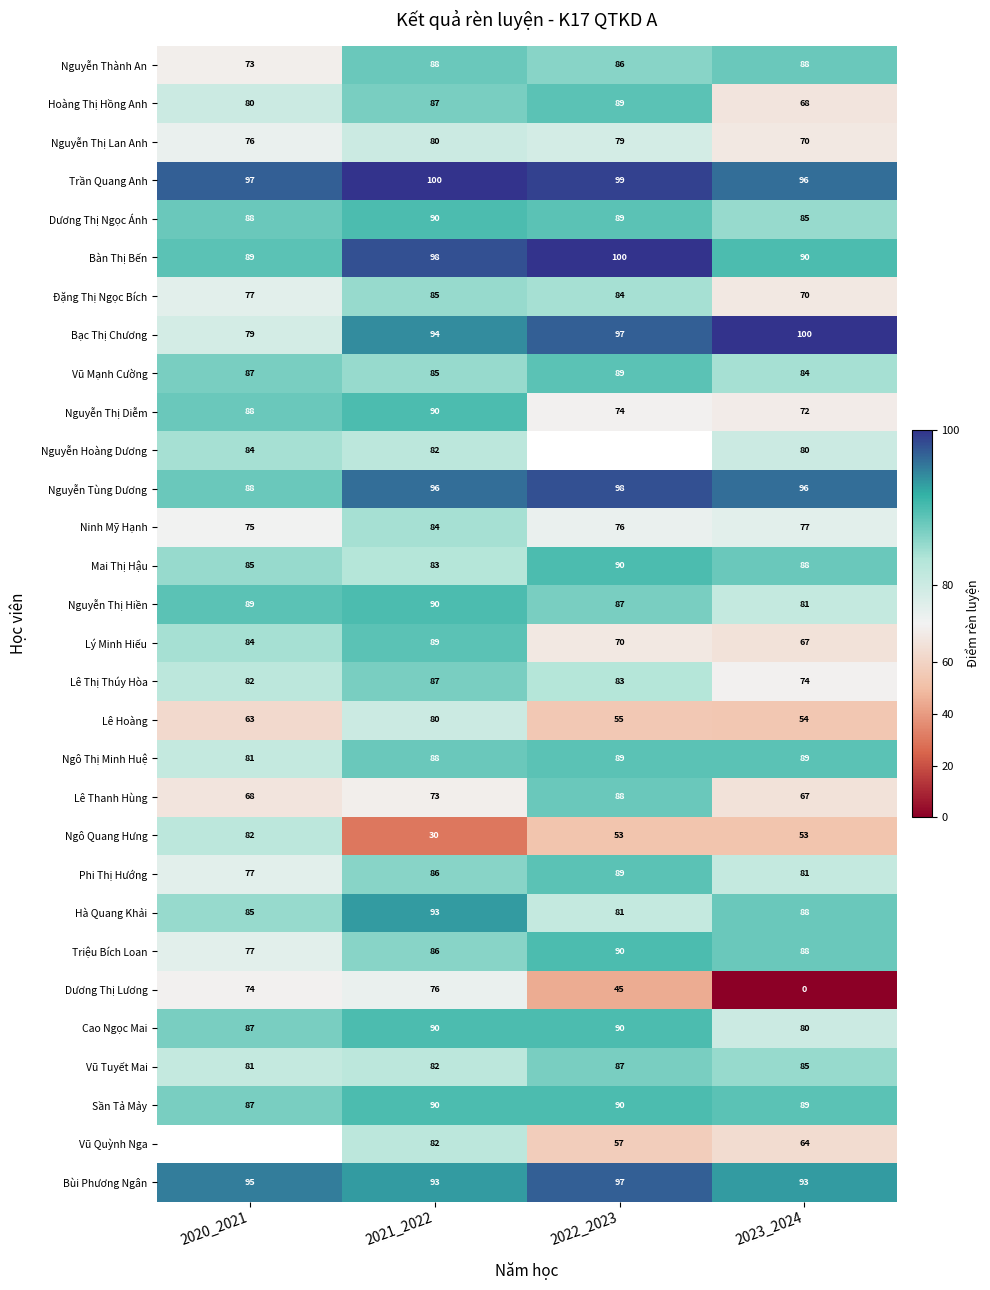

Which category has the lowest value in the Sần Tả Mảy series?

2020_2021